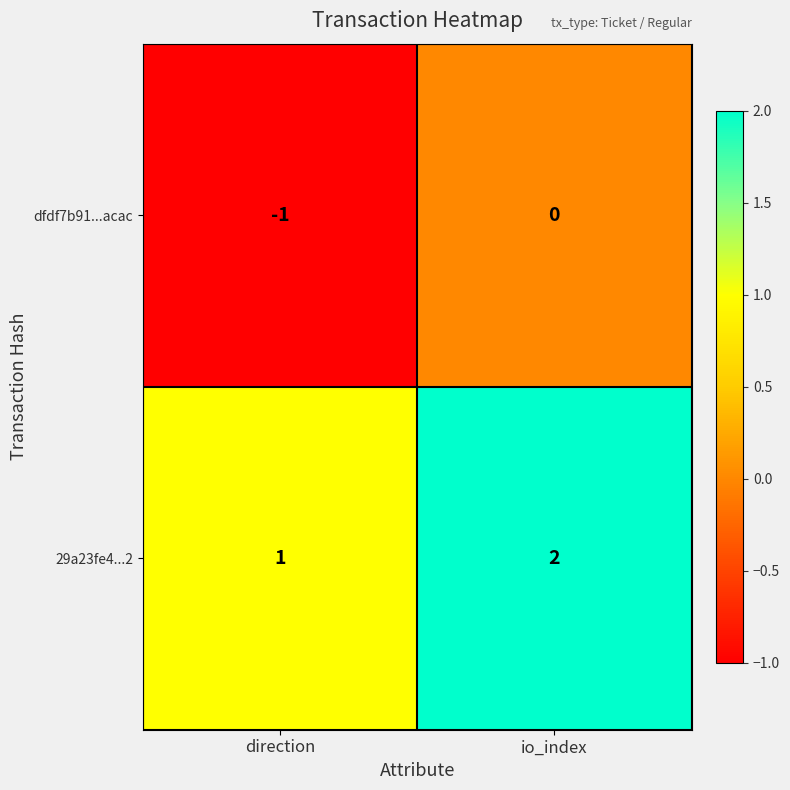

Rank the series at direction from highest to lowest value.

29a23fe4...2, dfdf7b91...acac